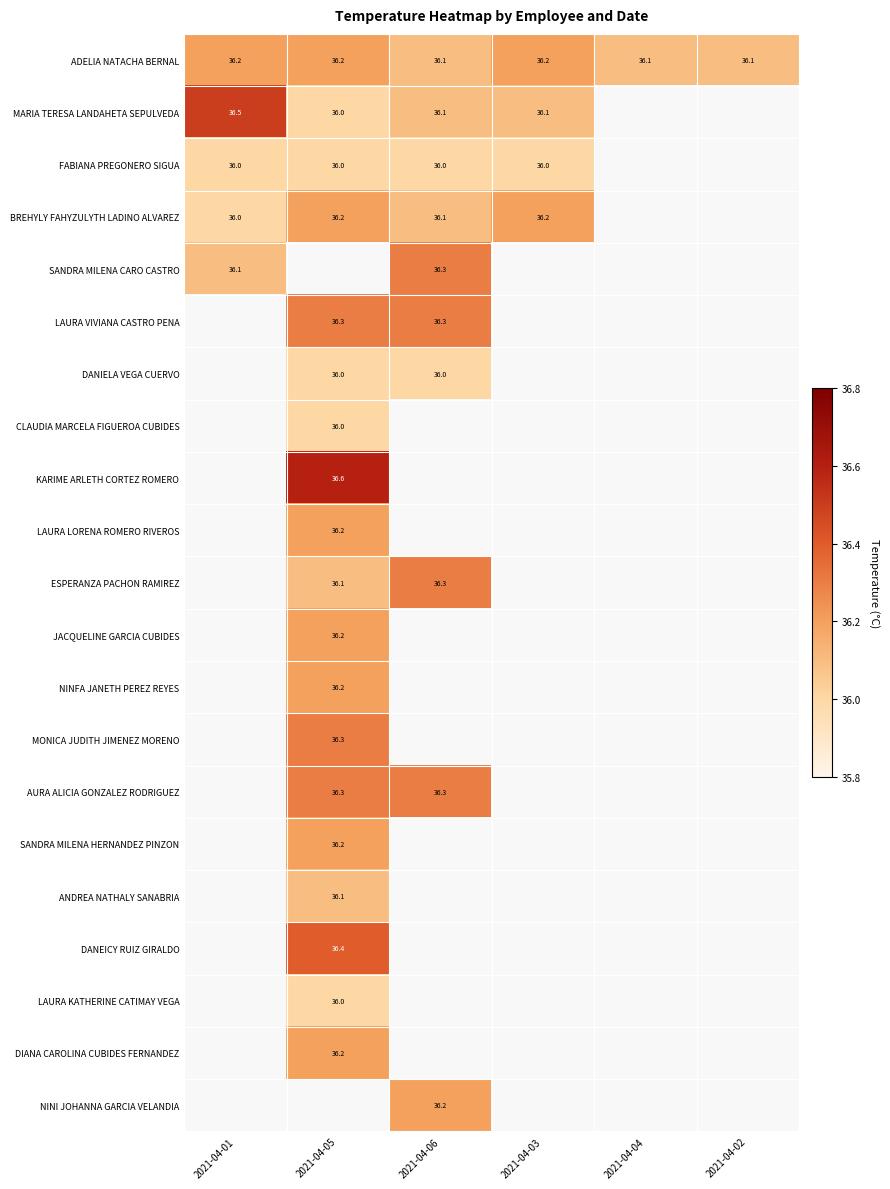

At how many categories does at least one series exceed 33?

6